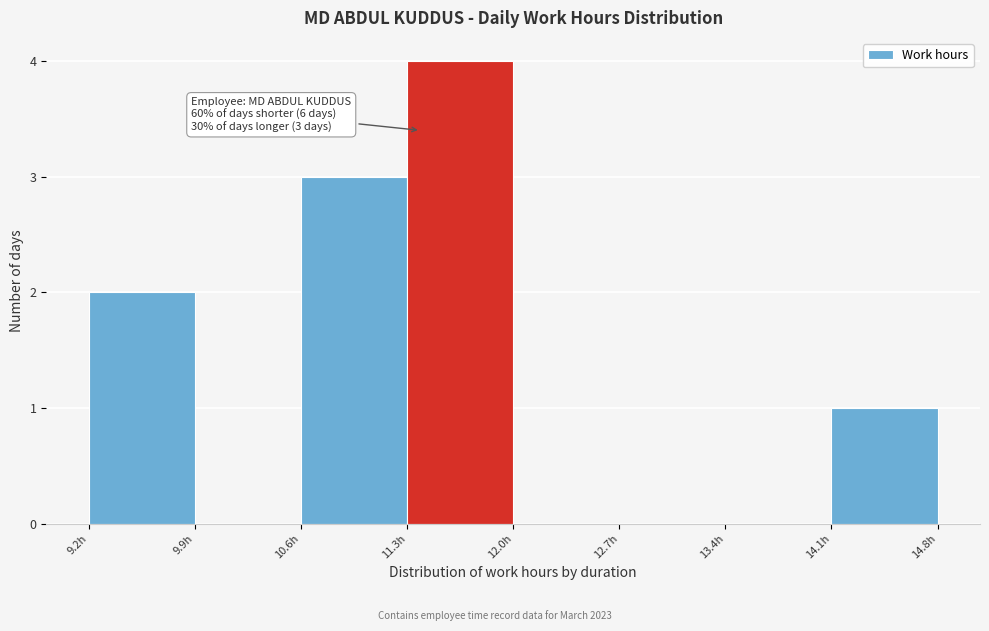

Which range on the x-axis has the tallest bar?

11.3 to 12.0